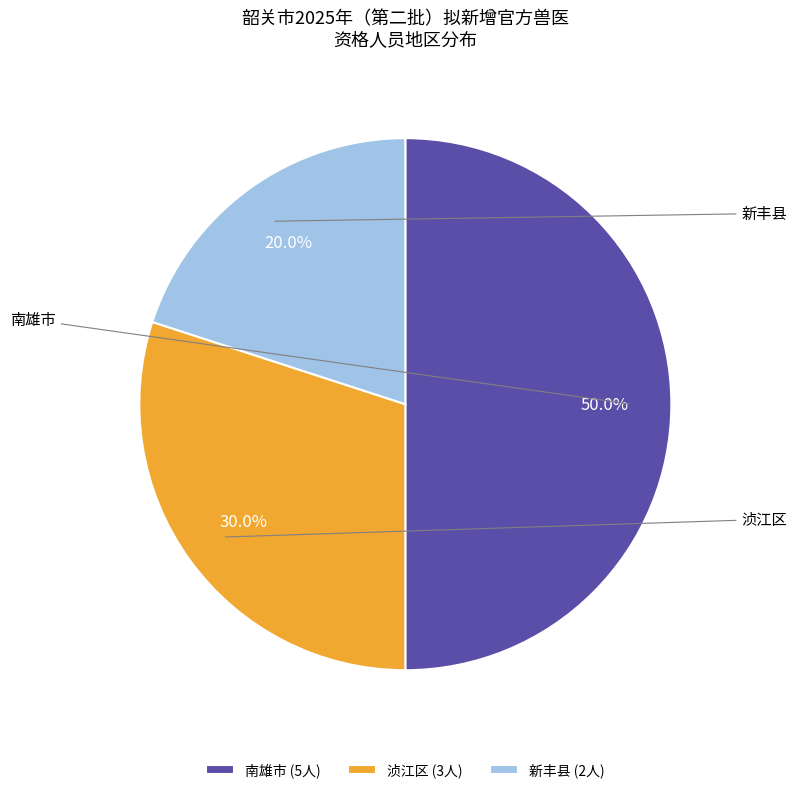

What portion of the pie excludes 浈江区 (3人)?

70.0%